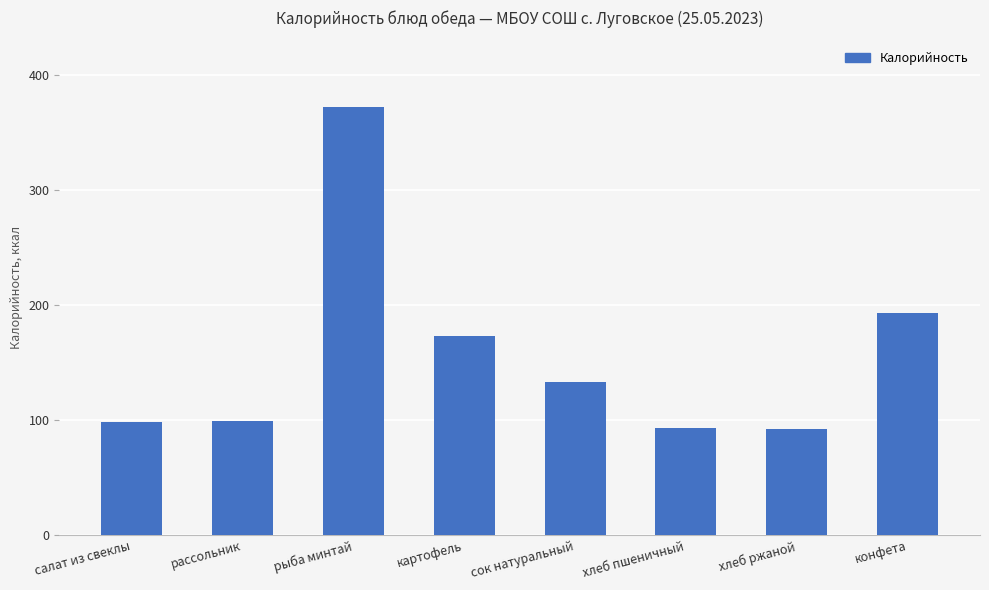

How many data points are less than 132?

4